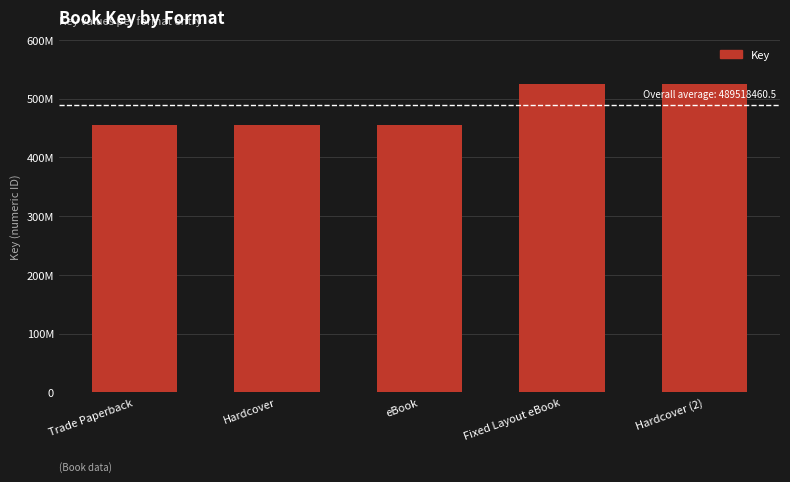

What is the sum of the values at Trade Paperback and Fixed Layout eBook?

980036921